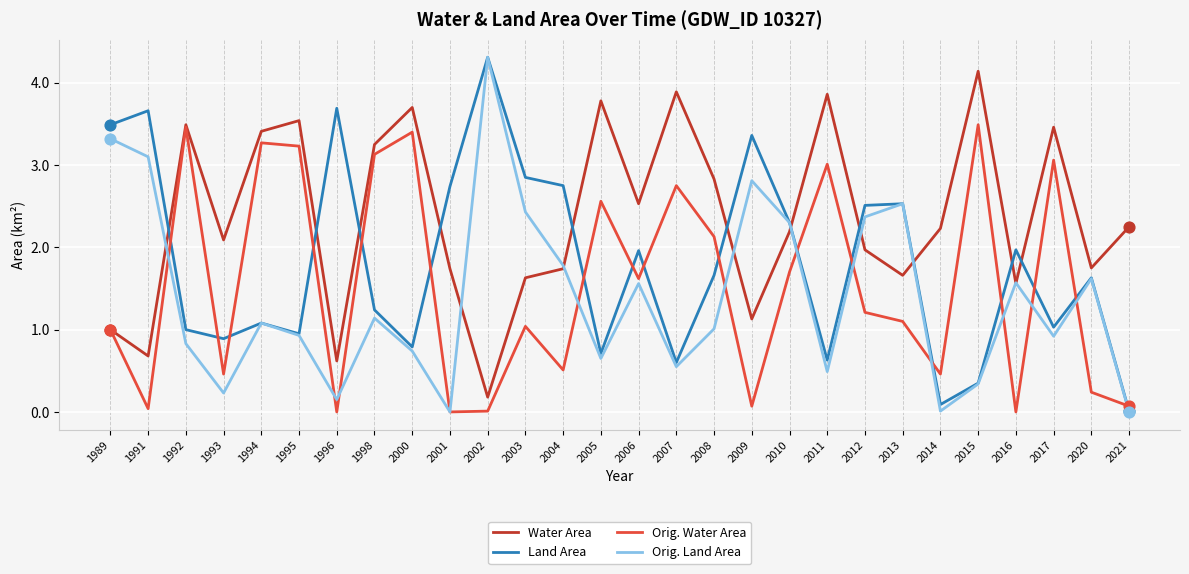

Which series has the widest spread of values?

Orig. Land Area